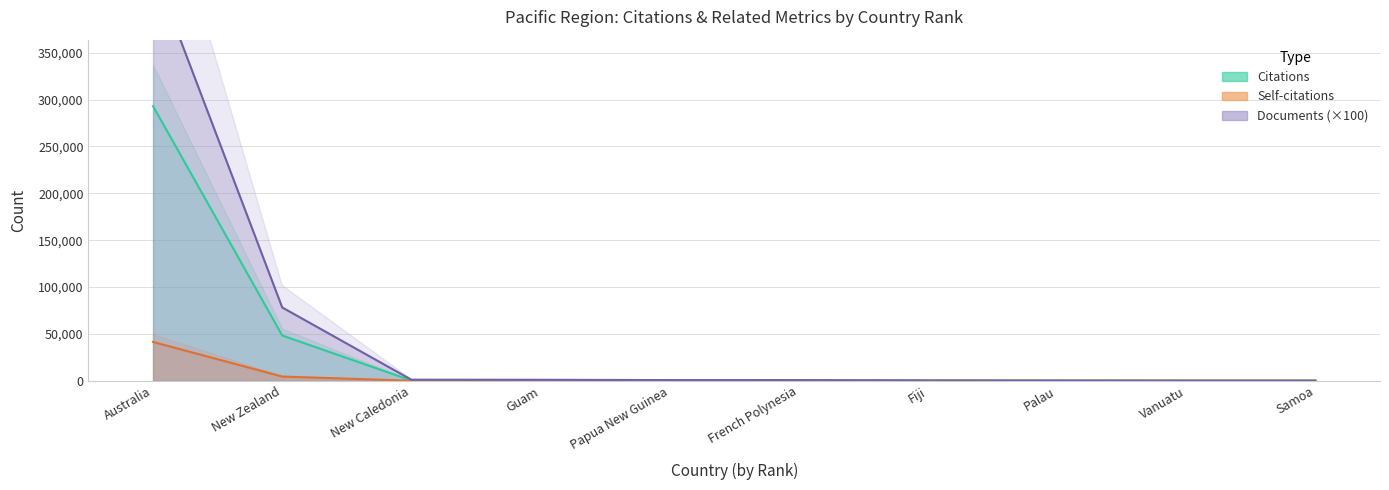

What is the average value of the Self-citations series?

4591